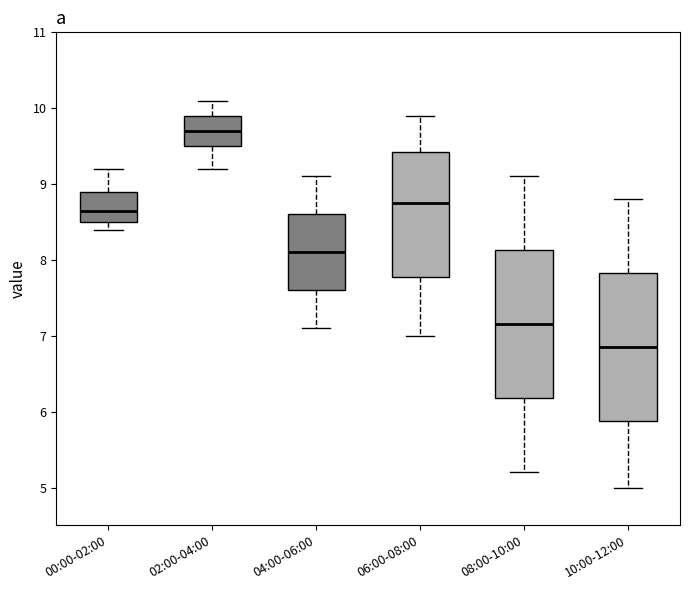

Which box's median line is the highest?

02:00-04:00